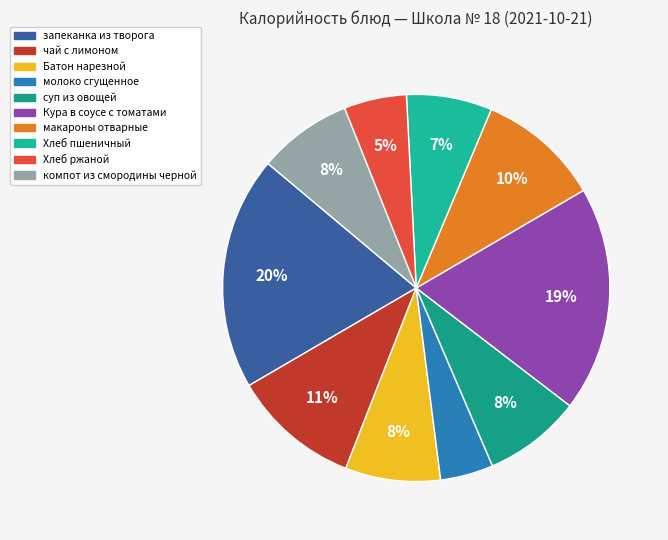

How many segments does this pie chart have?

10